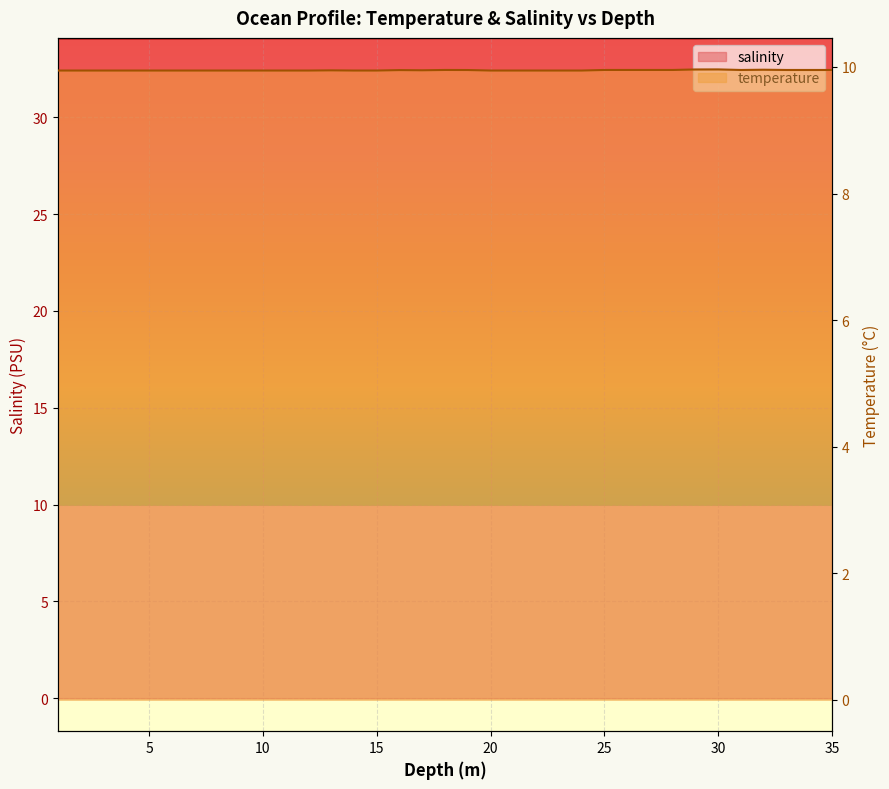

Rank the series by their average value, from lowest to highest.

temperature, salinity